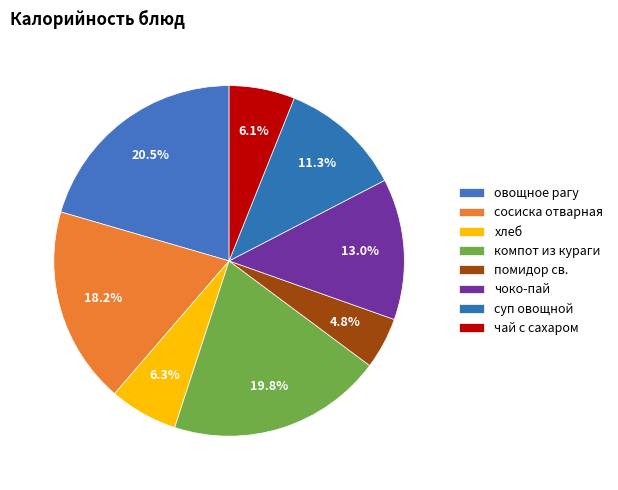

Does компот из кураги account for over 50% of the chart?

No